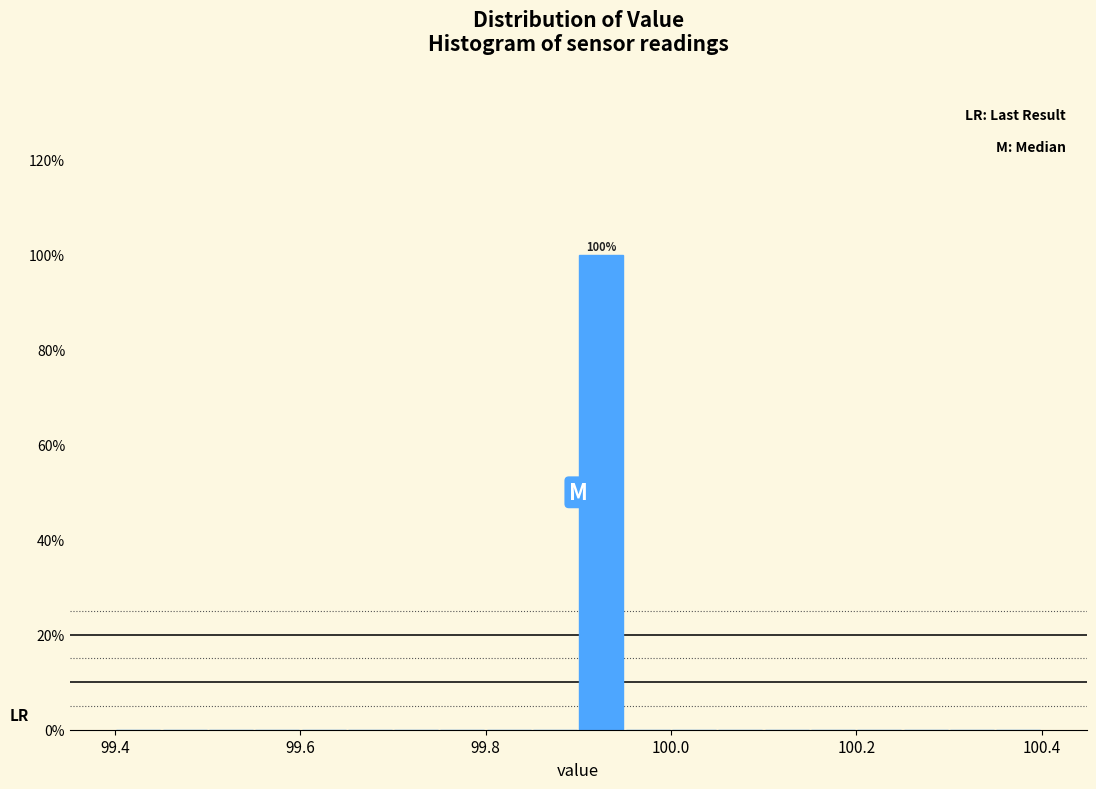

Read against the x-axis, roughly where is the centre of the tallest bar?

99.92